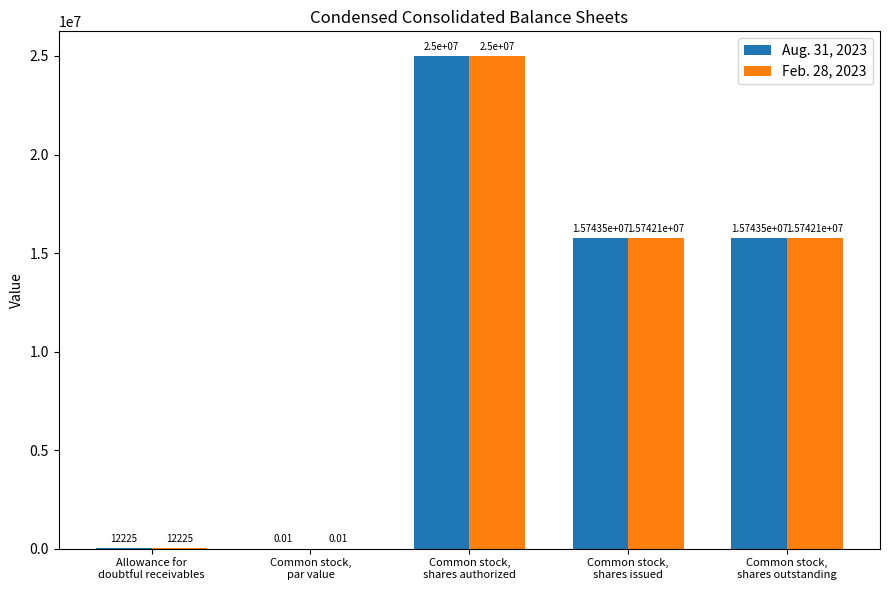

How many groups of bars are there?

5